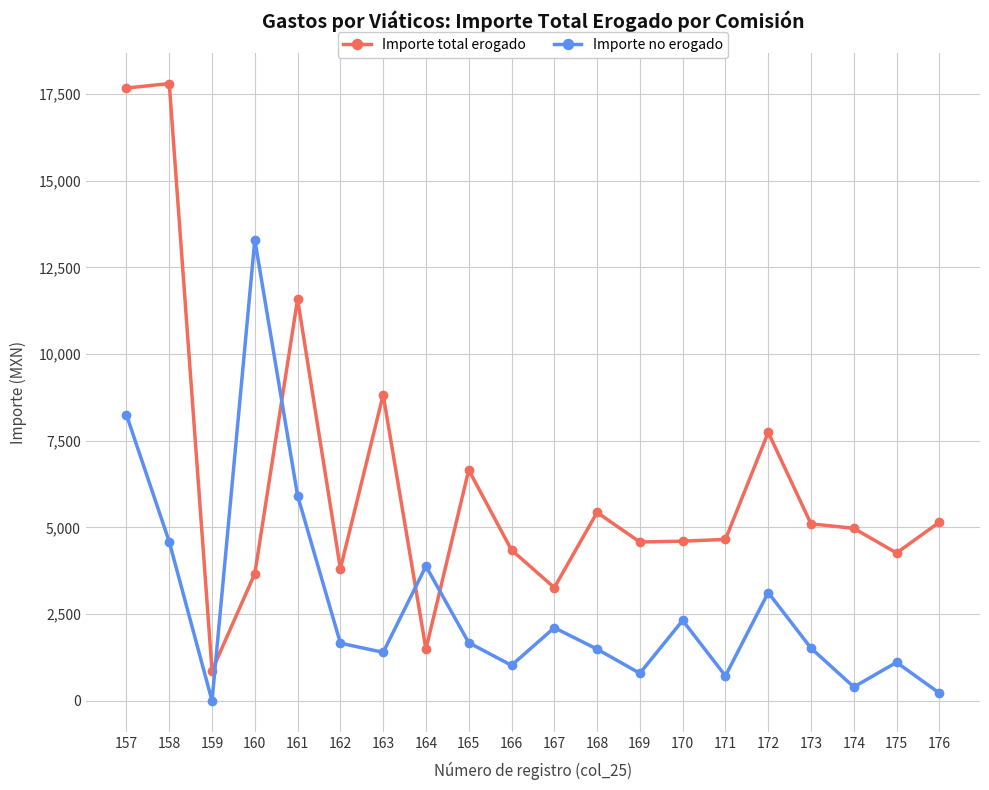

What is the sum of the Importe total erogado values at 164 and 162?

5302.8